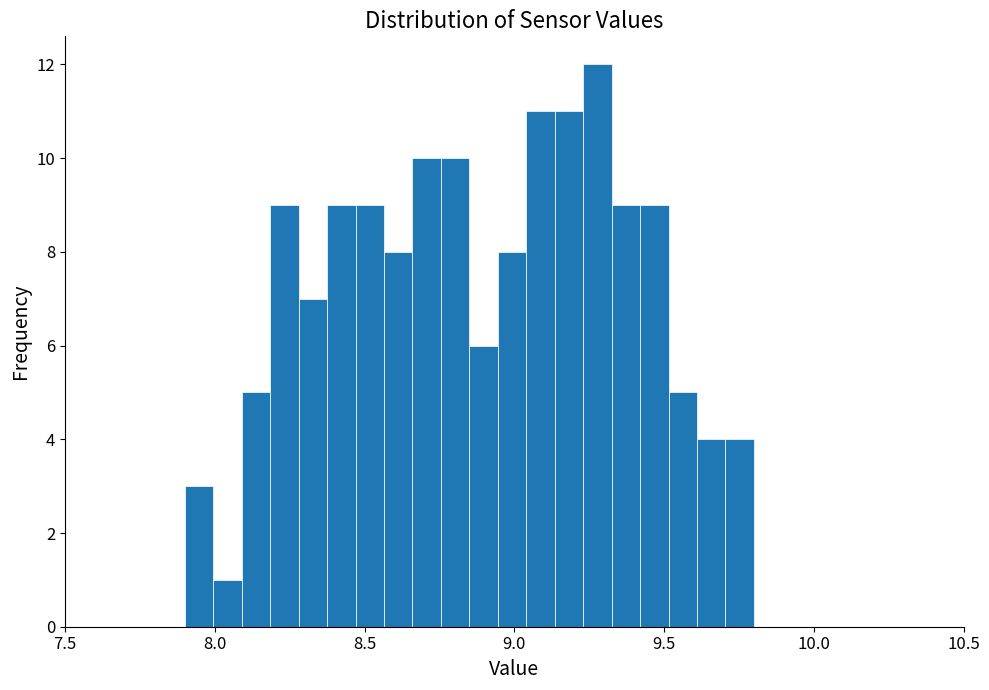

Around what value on the x-axis is the tallest bar? Give the approximate position of its centre, as read against the axis.

9.30